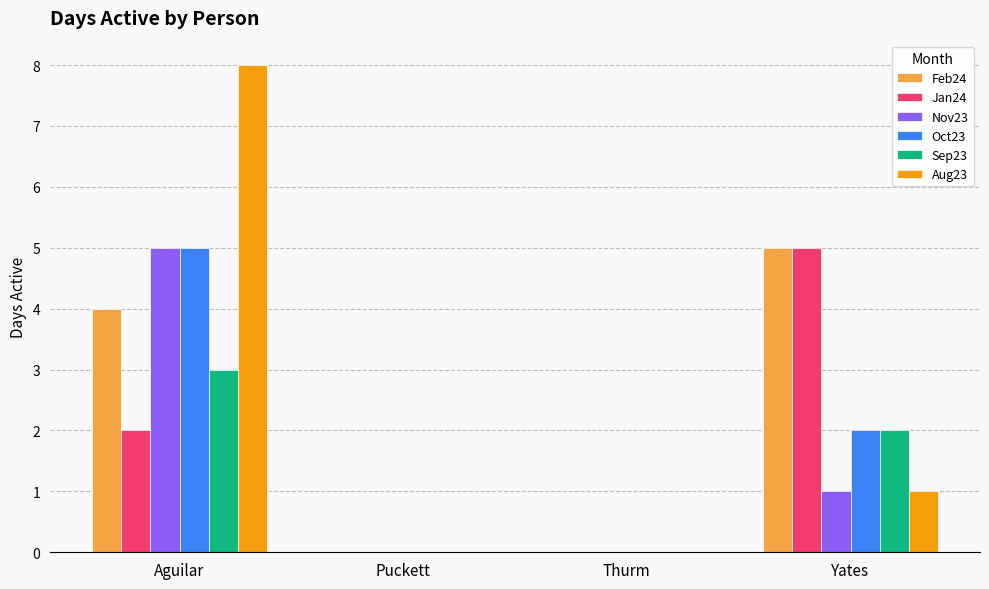

At which category is the sum across all series the highest?

Aguilar